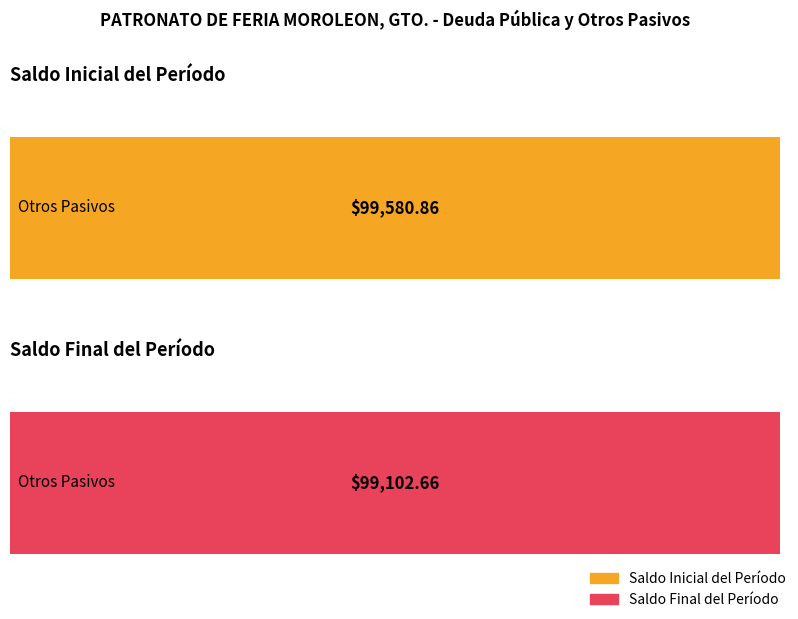

What is the sum of all Saldo Final del Período values?

99102.7